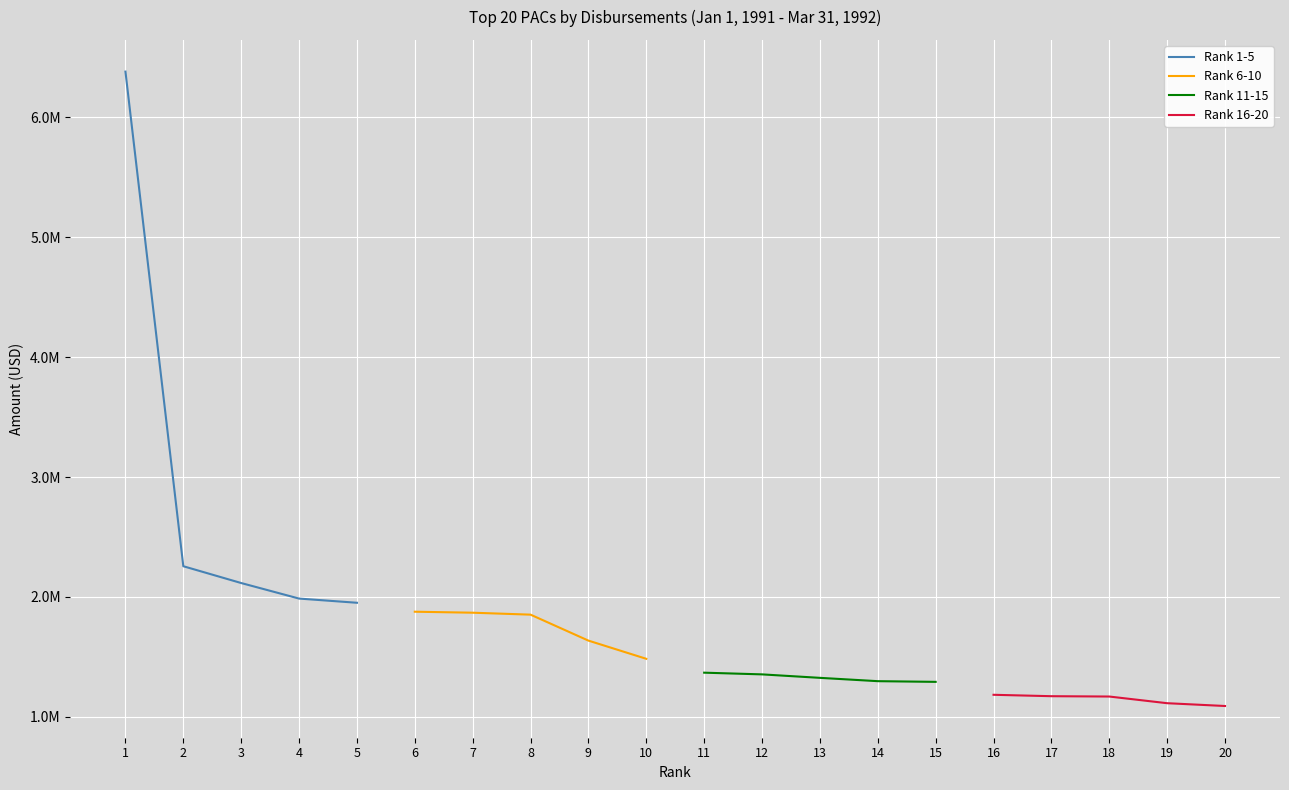

Rank the series at 2 from highest to lowest value.

Rank 1-5, Rank 6-10, Rank 11-15, Rank 16-20